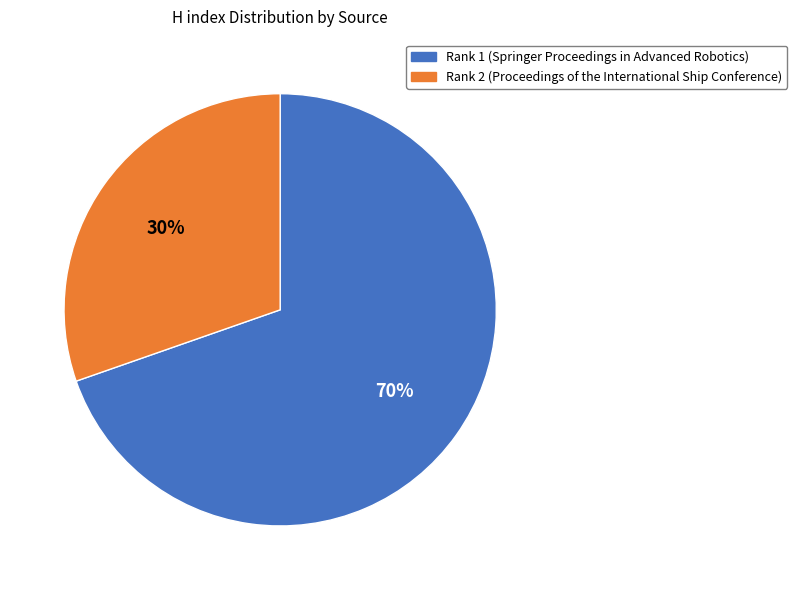

Which category has the smallest portion of the pie?

Rank 2 (Proceedings of the International Ship Conference)